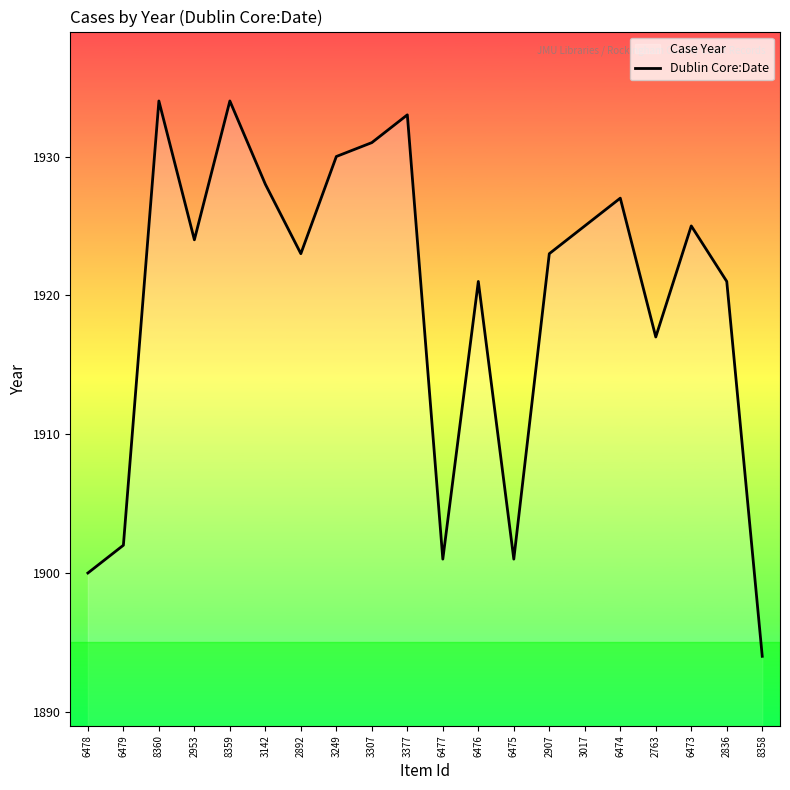

How many values are below 1924?

10